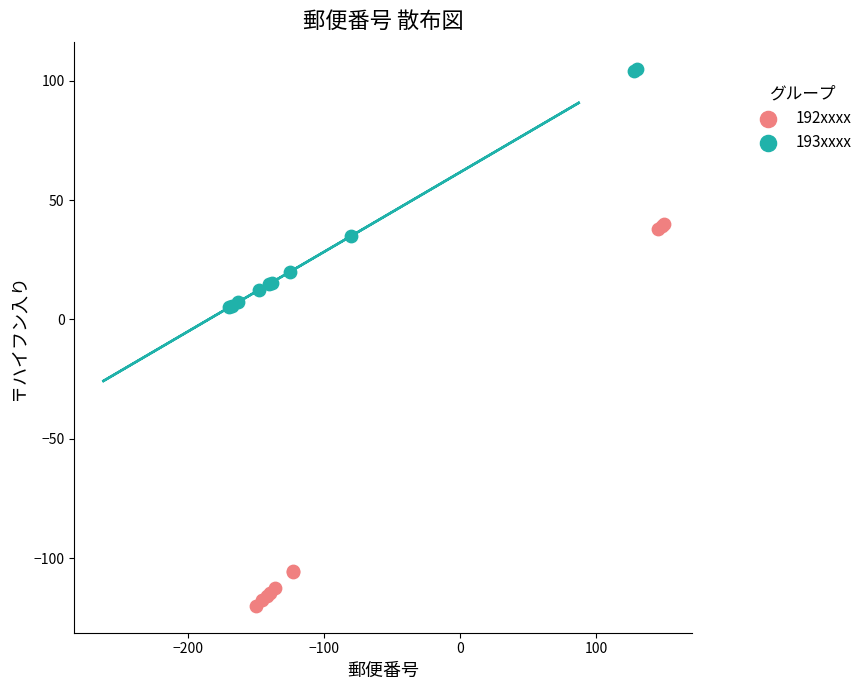

Which series reaches the maximum Y coordinate?

193xxxx